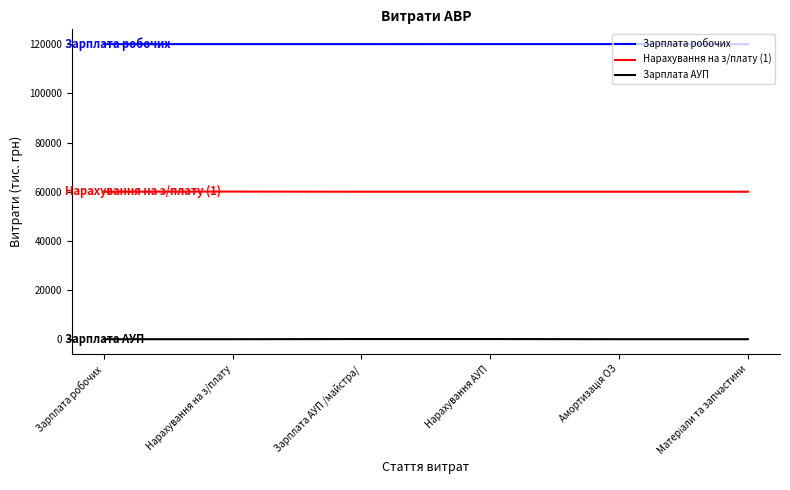

True or false: Зарплата робочих and Зарплата АУП cross at least once.

False